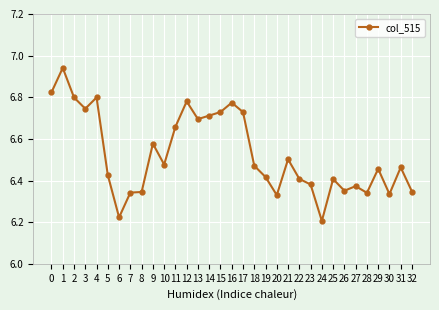

The chart shows a value of 6.7 at 3. True or false?

True